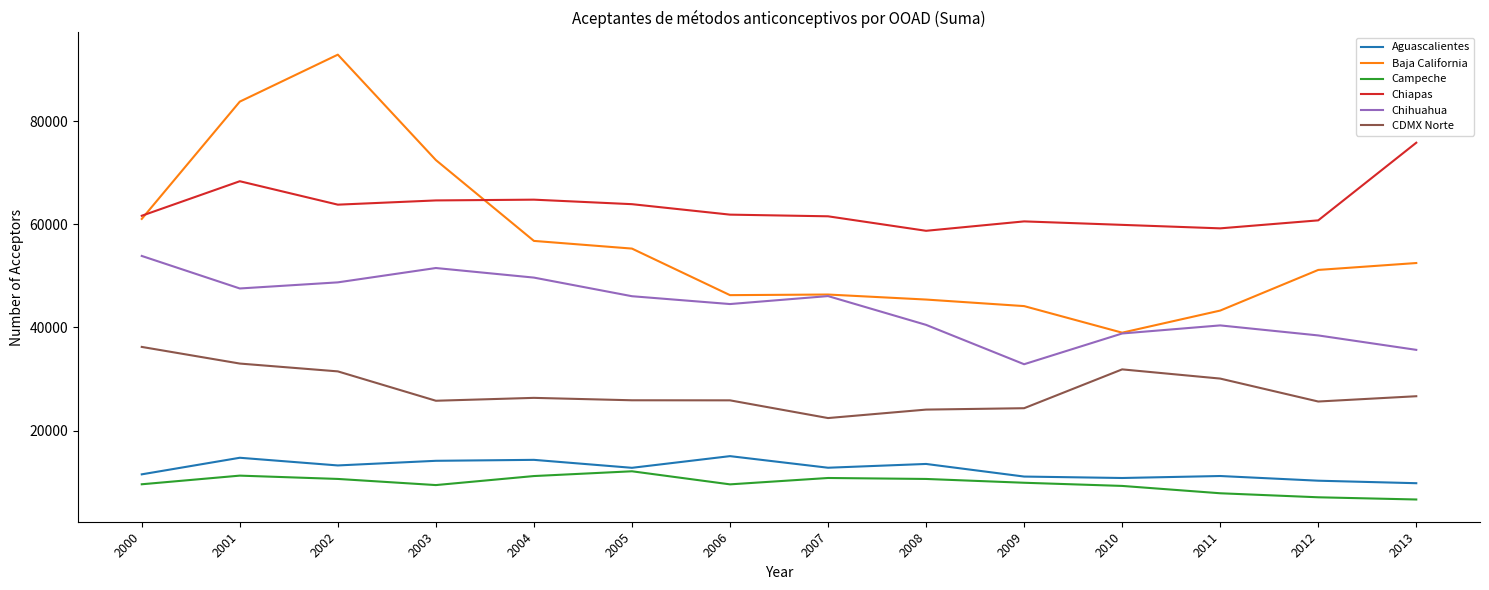

What is the highest value of the Chihuahua series?

53860